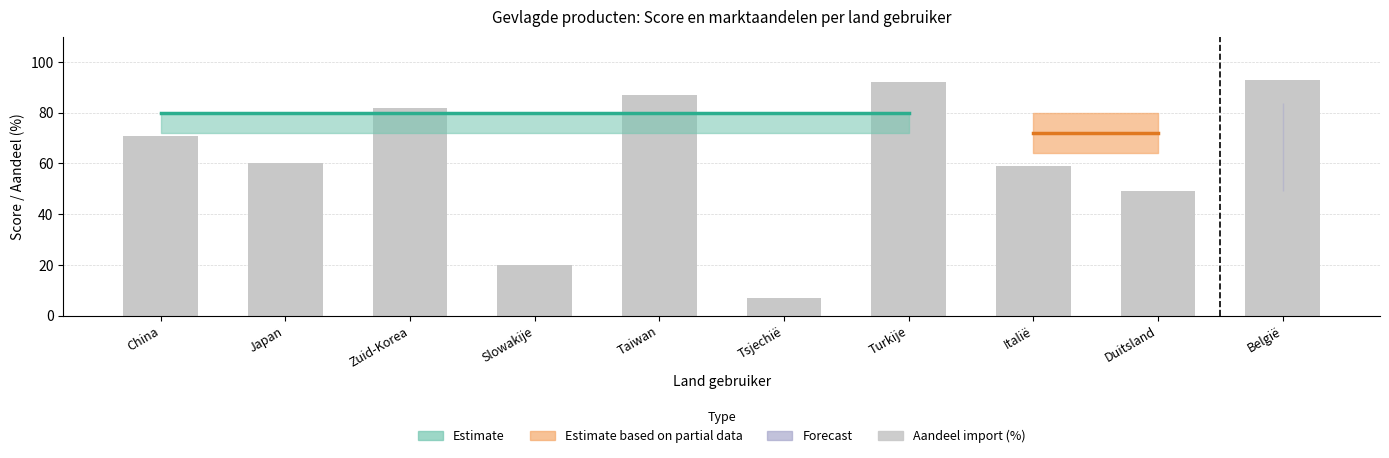

The value at Taiwan is 87. True or false?

True